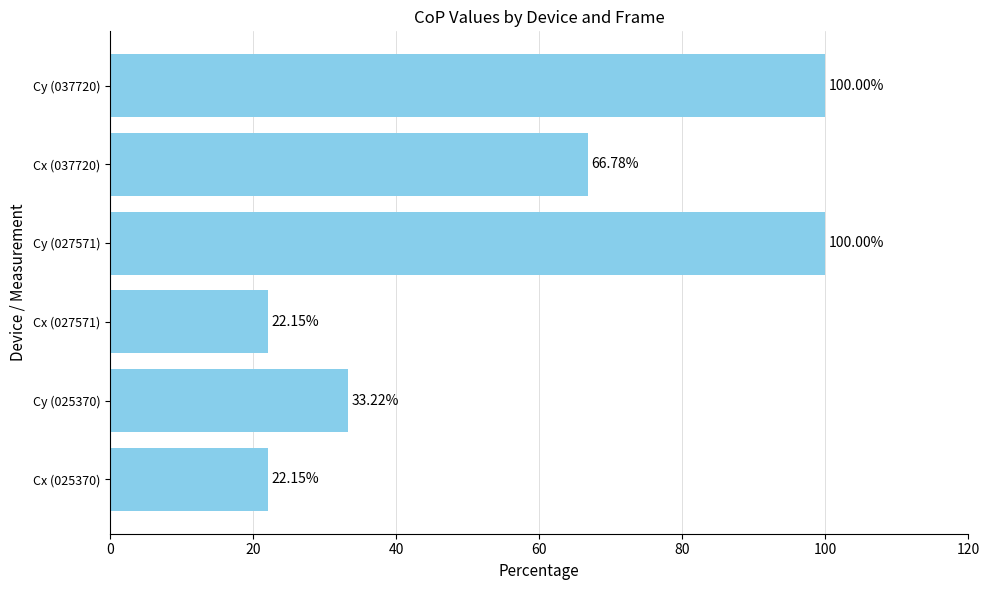

What is the ratio of the value at Cy (037720) to the value at Cy (025370)?

3.0